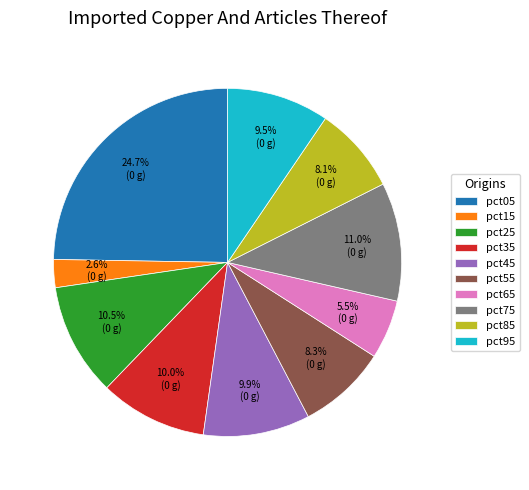

Does any single category account for the majority?

No